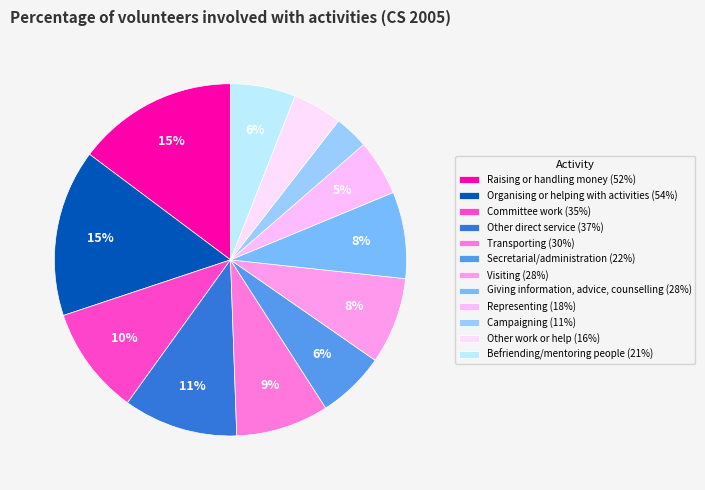

What percentage is the Transporting slice, to the nearest percent?

9%